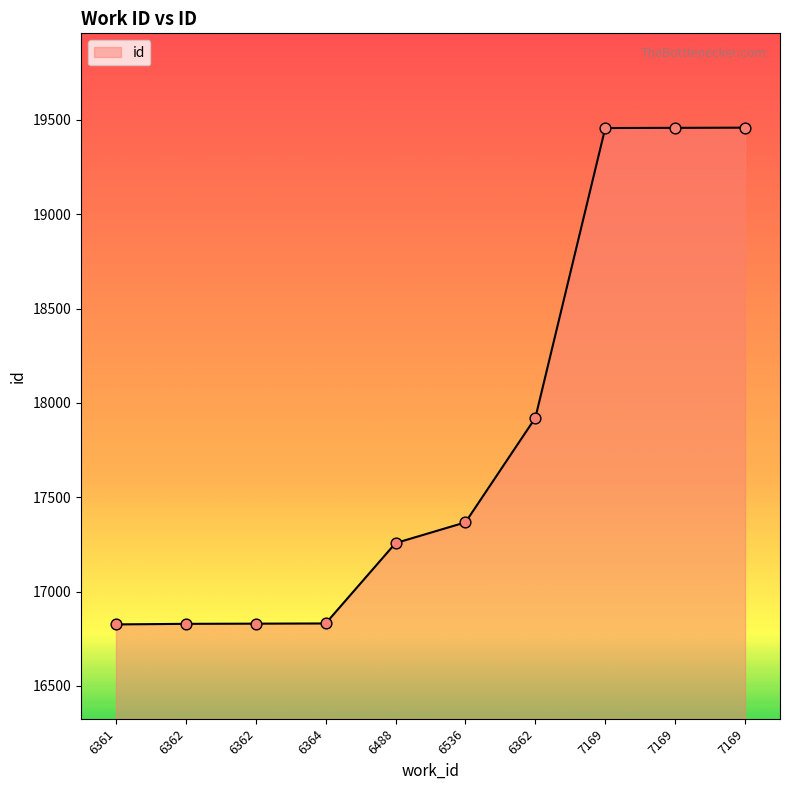

Which has a higher value, 6362 or 6362?

6362